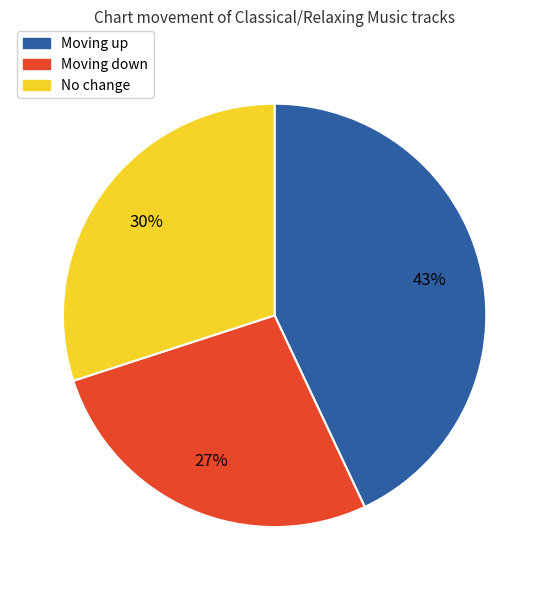

Which slice is the smallest?

Moving down